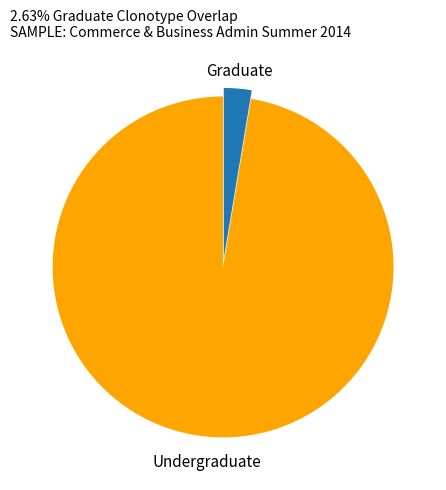

Is it true that Graduate is 16% of the pie?

False